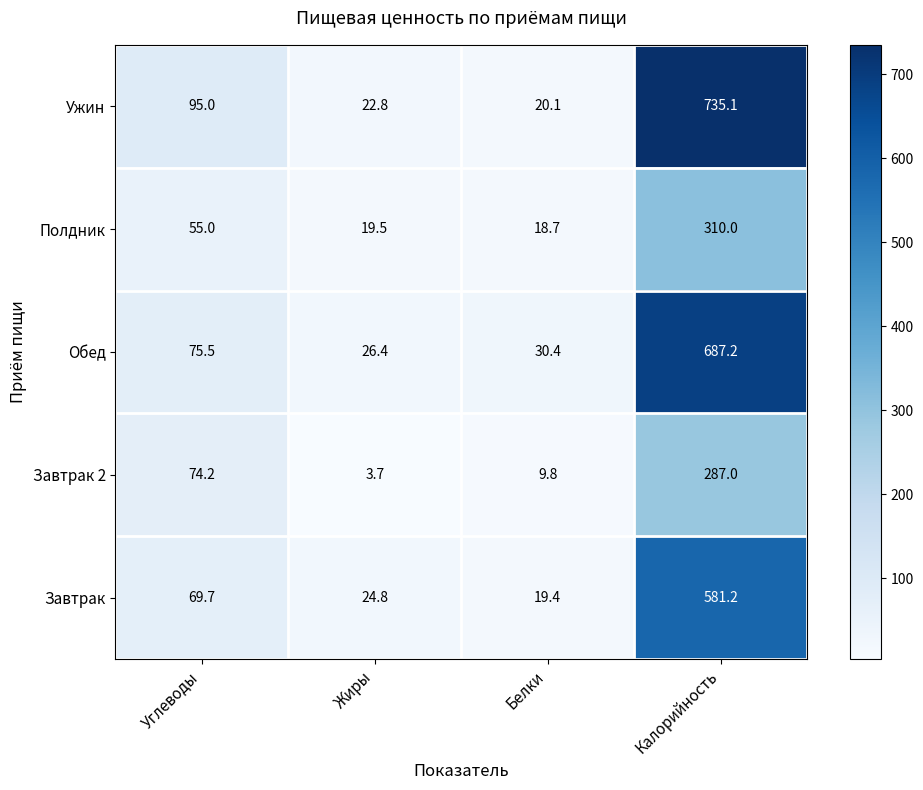

Rank the series at Жиры from highest to lowest value.

Обед, Завтрак, Ужин, Полдник, Завтрак 2